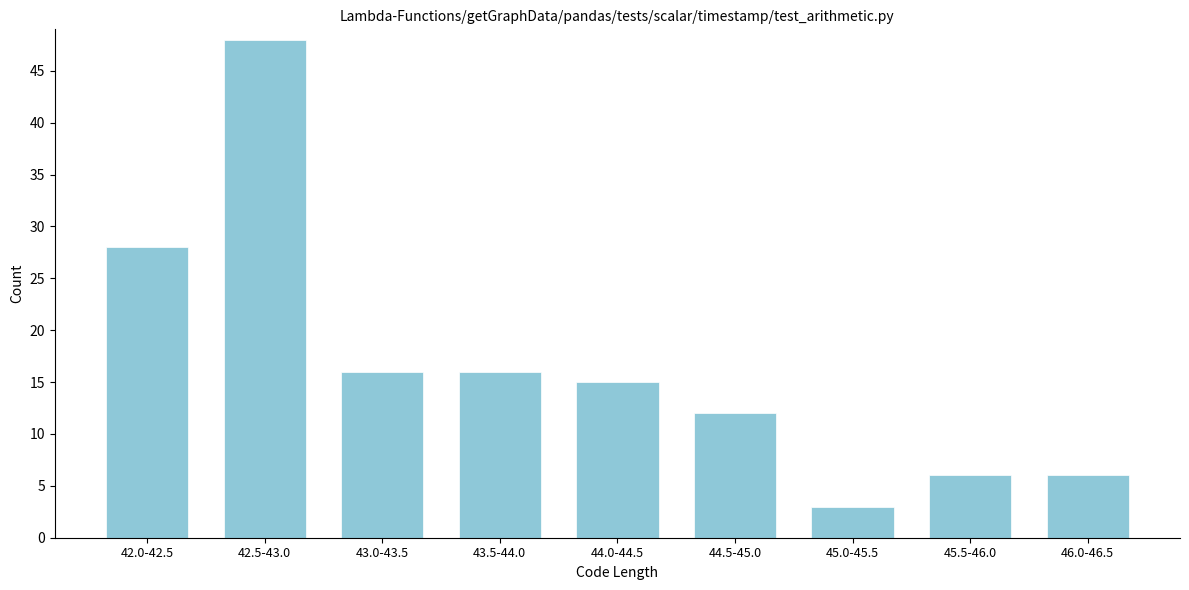

Reading right to left, what are all the values shown in this chart?

46.0-46.5=6	45.5-46.0=6	45.0-45.5=3	44.5-45.0=12	44.0-44.5=15	43.5-44.0=16	43.0-43.5=16	42.5-43.0=48	42.0-42.5=28